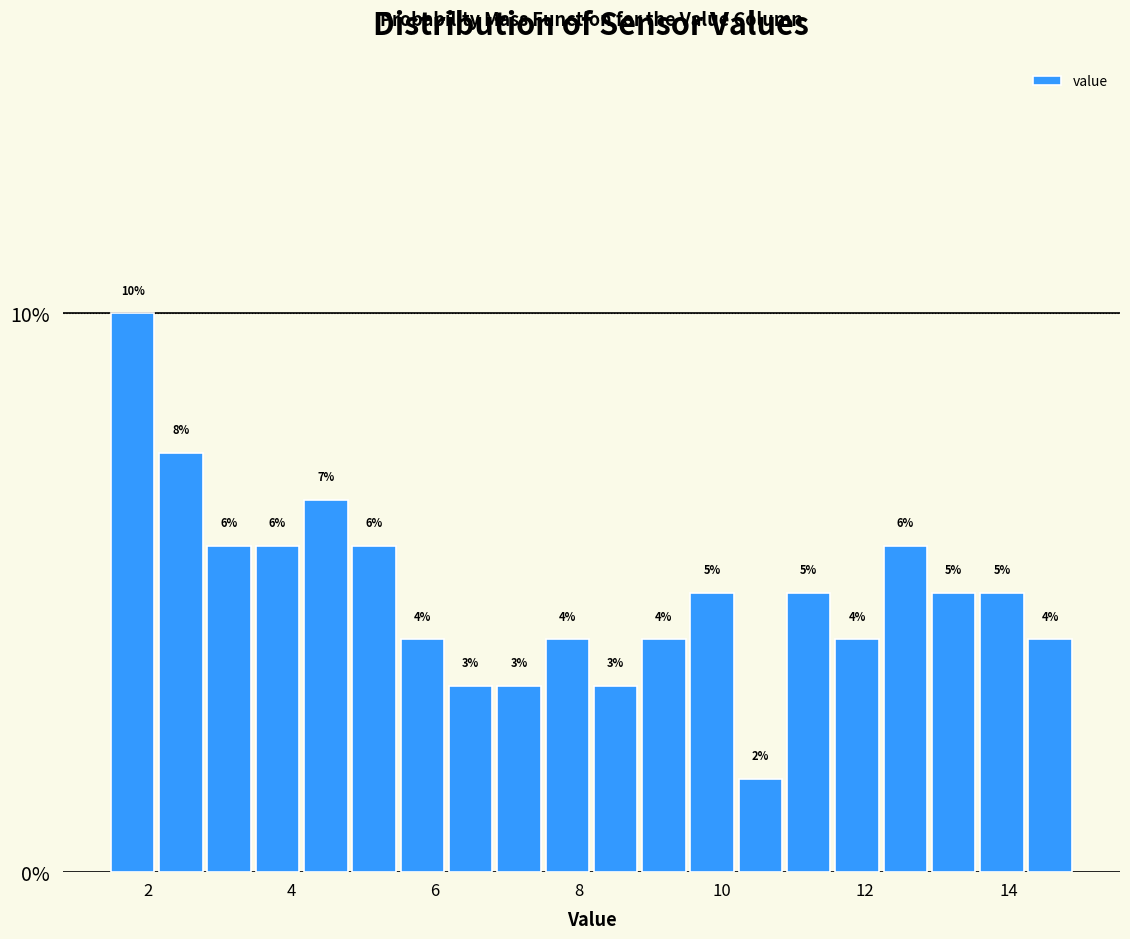

Around what value on the x-axis is the tallest bar? Give the approximate position of its centre, as read against the axis.

1.8